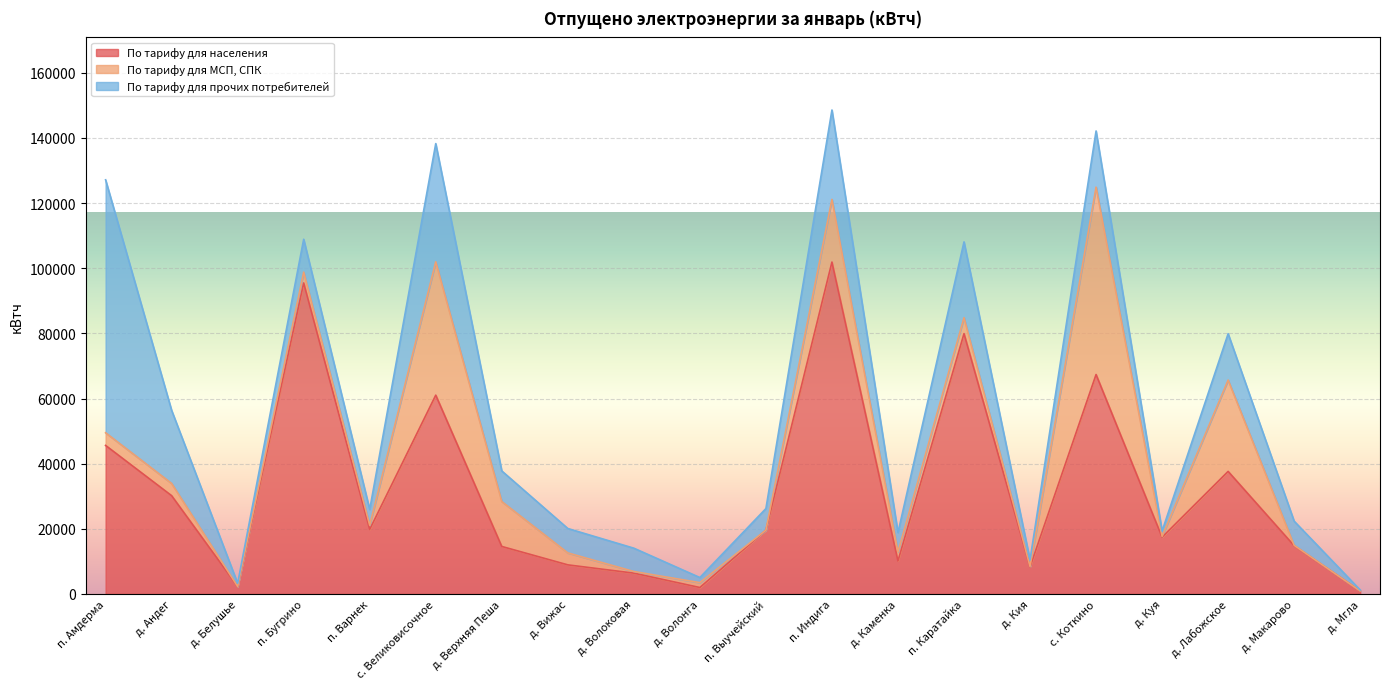

List the series in order of their overall mean, lowest first.

По тарифу для МСП, СПК, По тарифу для прочих потребителей, По тарифу для населения